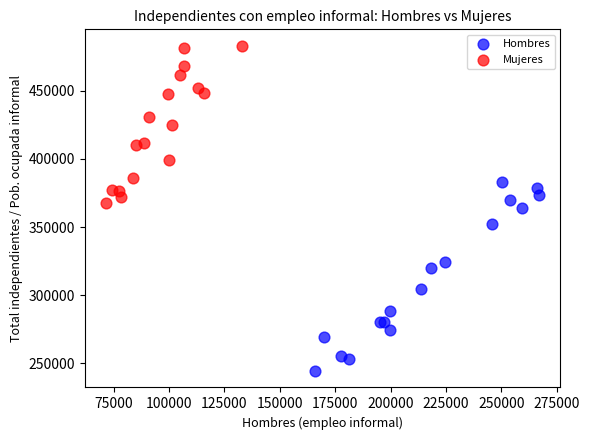

Which series has the largest Y range (max minus min)?

Hombres